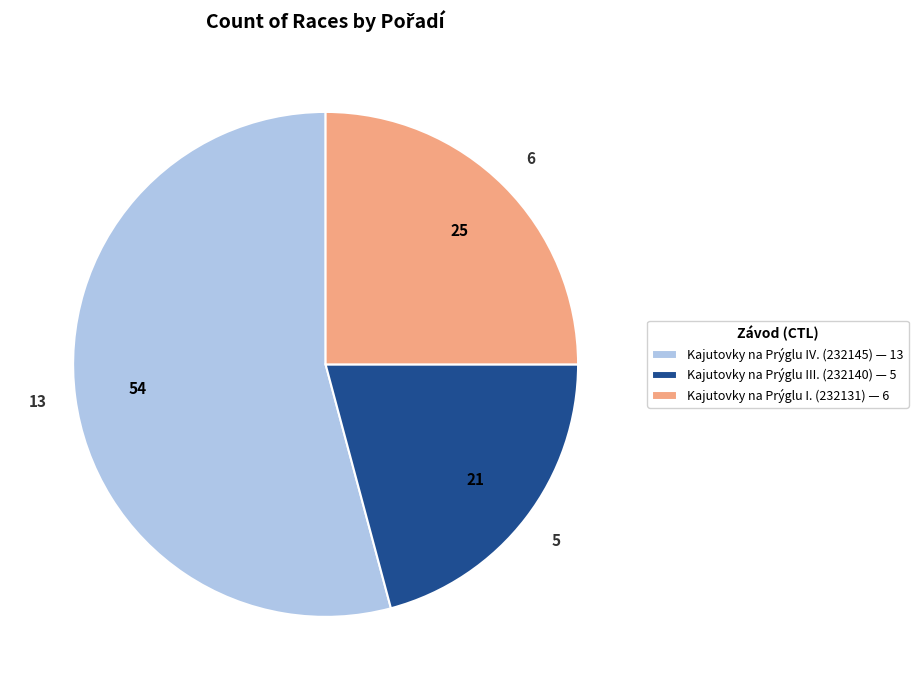

What is the ratio of the value at Kajutovky na Prýglu IV. (232145) — 13 to the value at Kajutovky na Prýglu I. (232131) — 6?

2.2